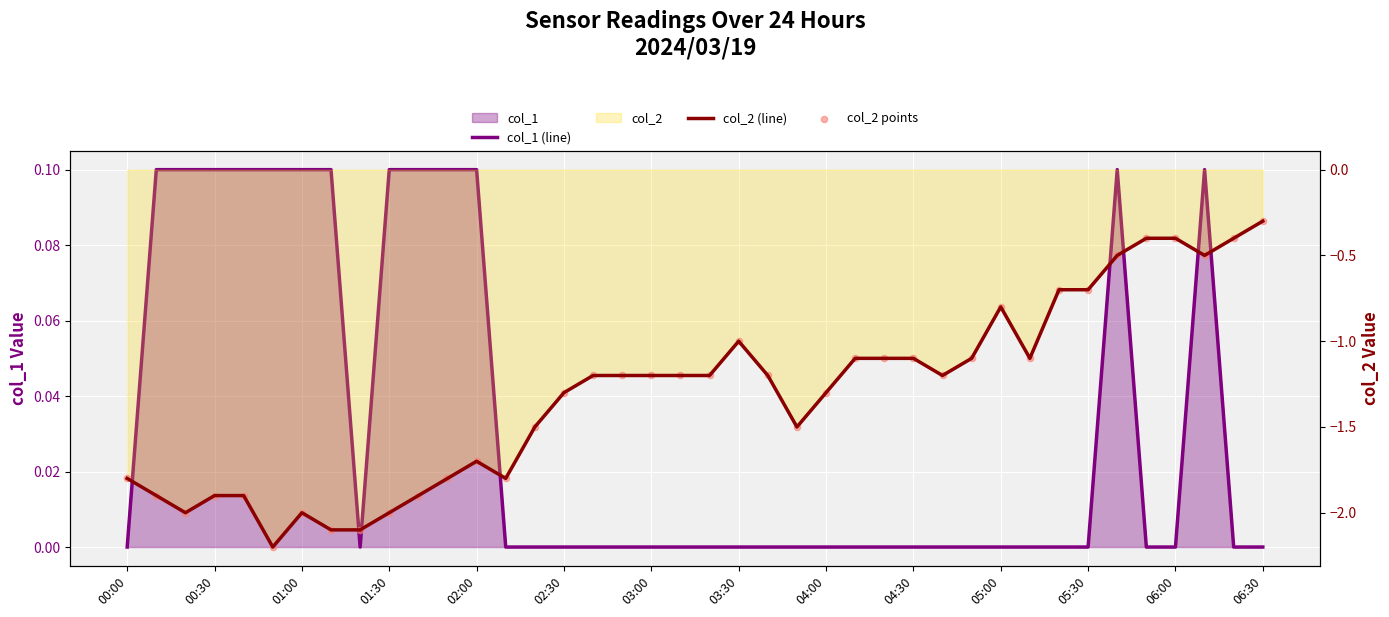

Which series has the largest total across all categories?

col_1 (line)